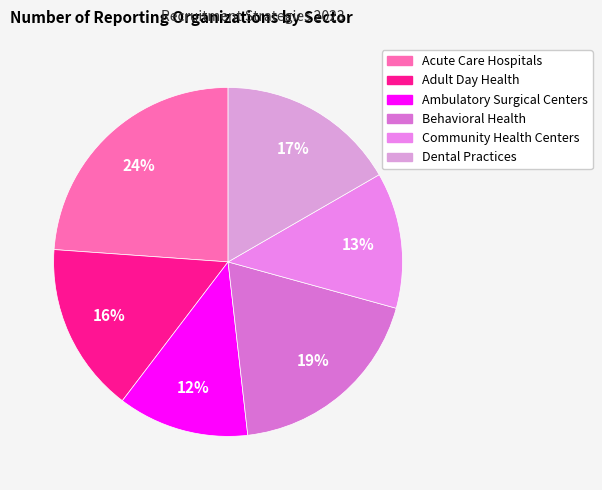

To the nearest percent, what percentage of the pie is Community Health Centers?

13%